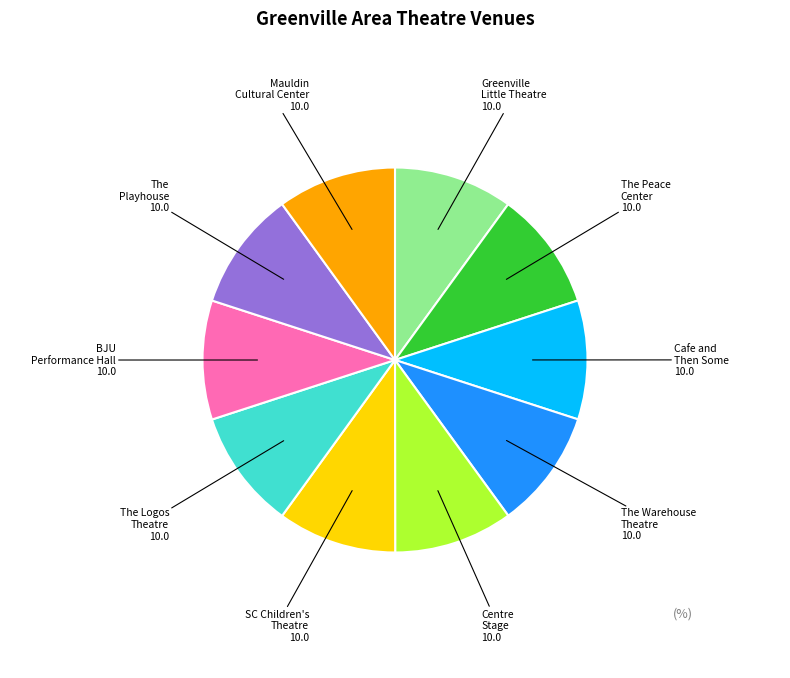

Is Greenville Little Theatre the majority of the pie?

No